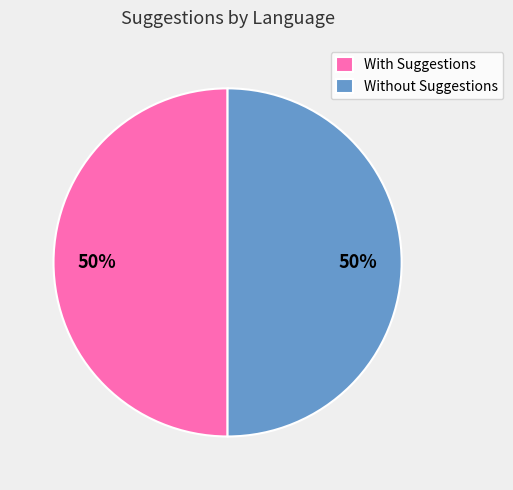

To the nearest percent, what is the combined percentage of With Suggestions and Without Suggestions?

100%